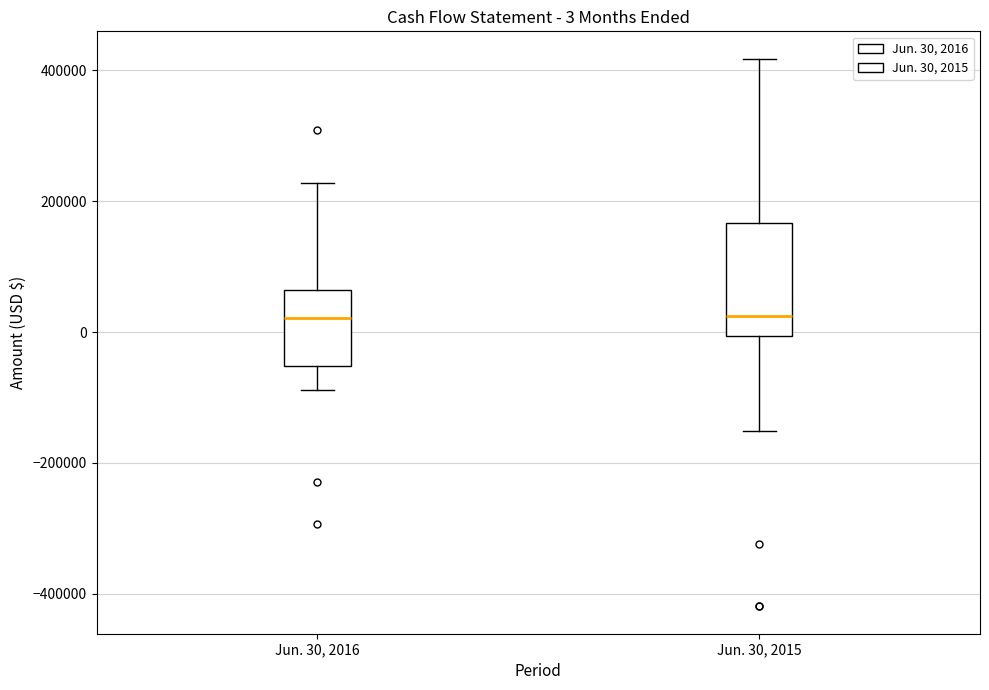

Which box is the tallest, from its lower edge to its upper edge?

Jun. 30, 2015